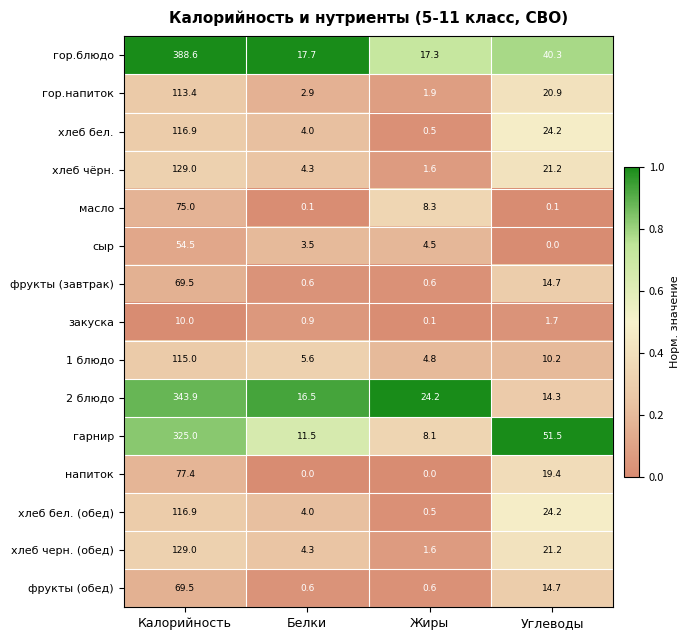

What is the total value across all series at Углеводы?

278.6